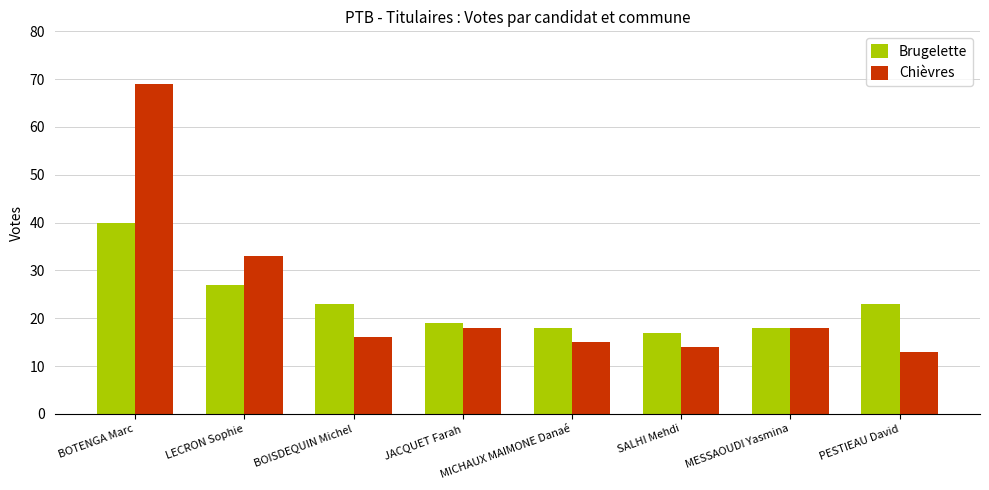

The value of Brugelette at MICHAUX MAIMONE Danaé is 18. True or false?

True